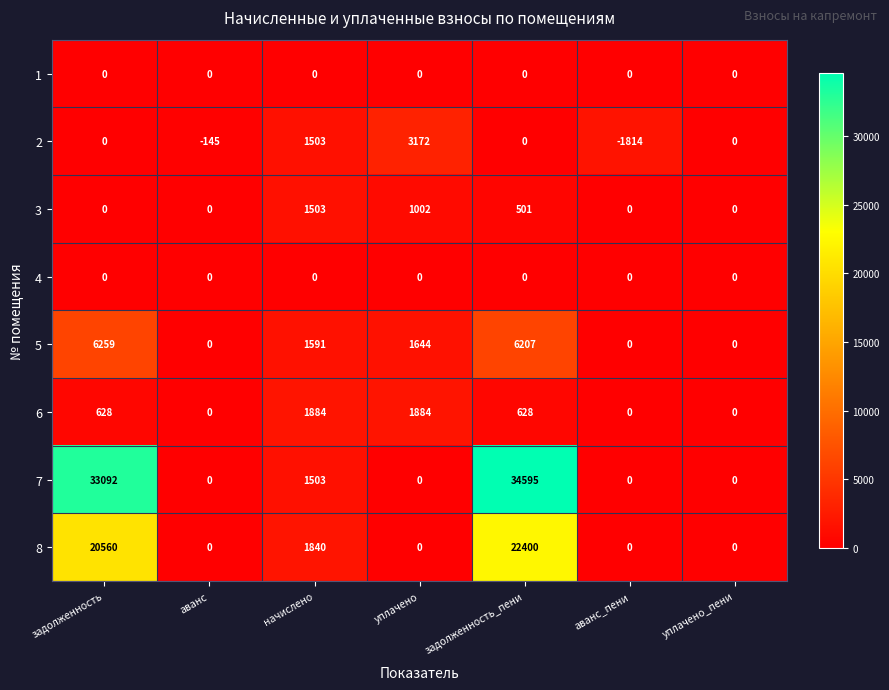

At which label is 5 closest to 3129?

уплачено